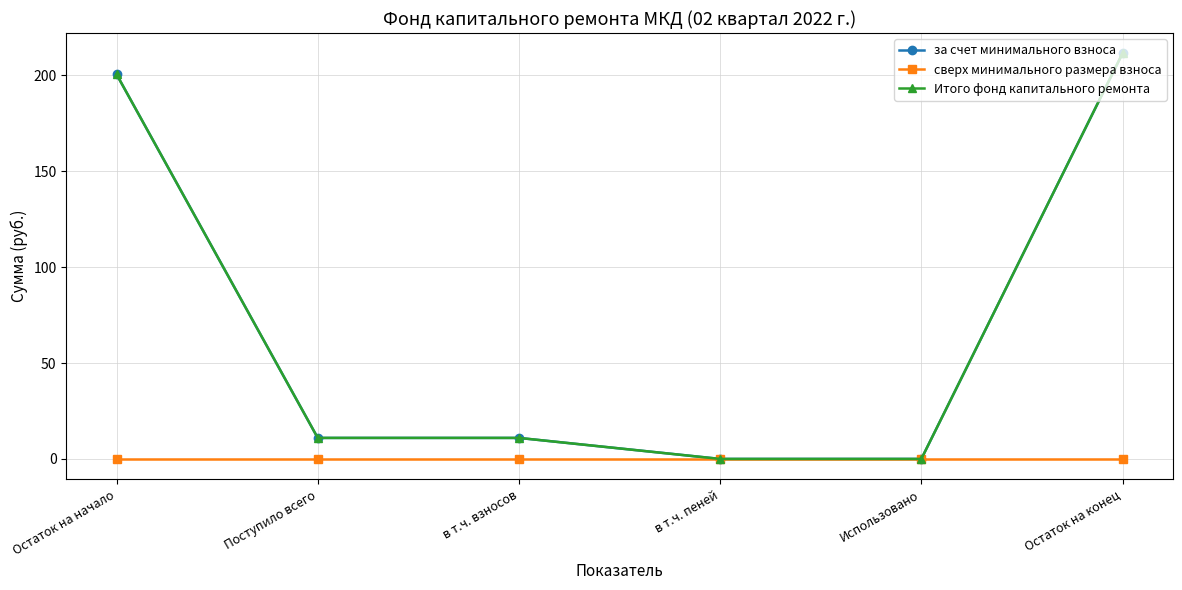

Is this an area chart (filled region under the line)?

No